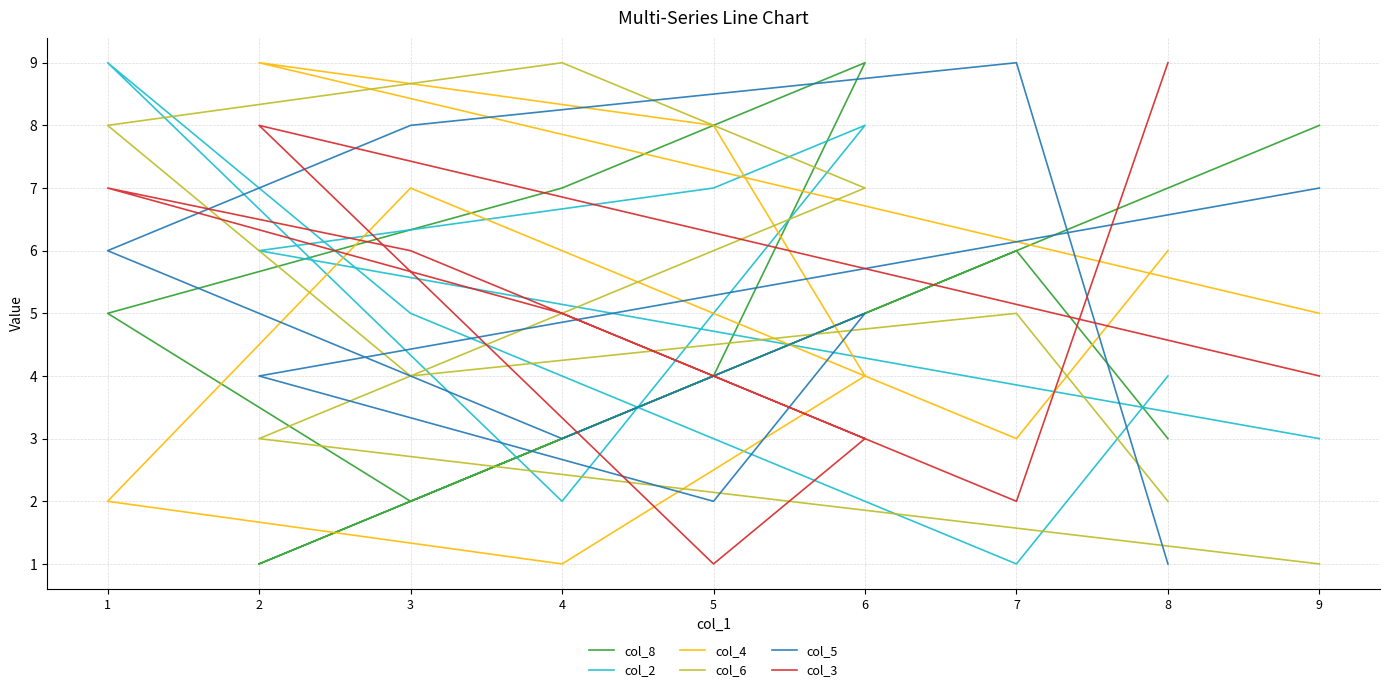

At which category does the chart reach its minimum across all series?

2